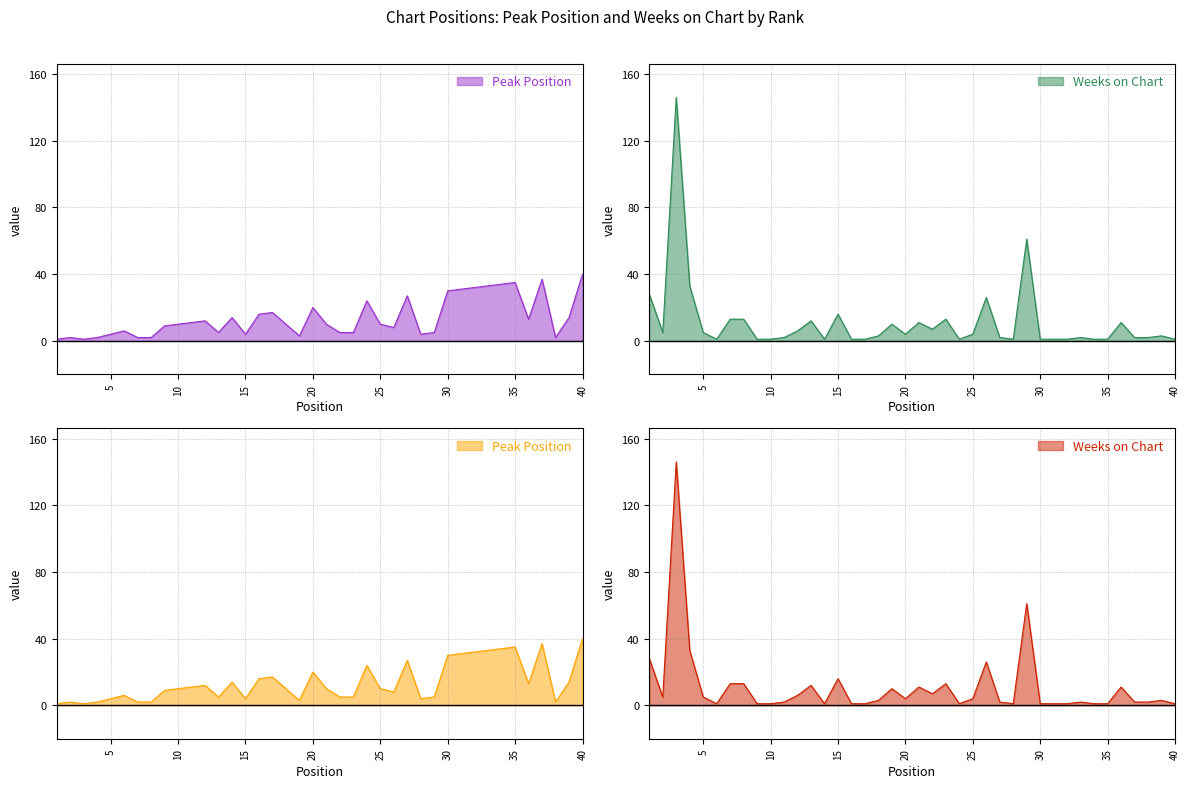

The Weeks on Chart series shows 2 at 27. True or false?

True